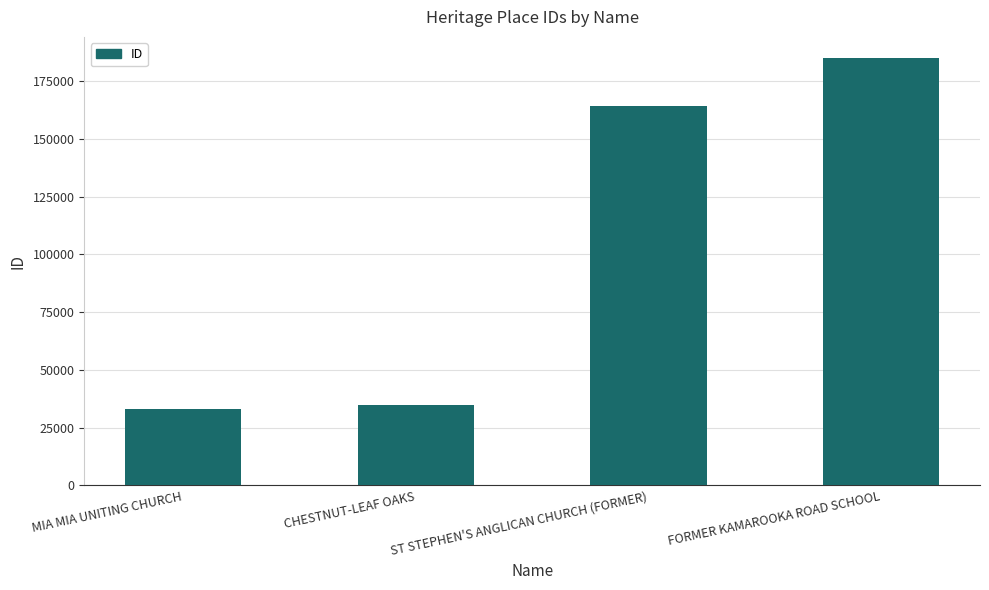

Reading left to right, extract all data points from this chart.

MIA MIA UNITING CHURCH=33021	CHESTNUT-LEAF OAKS=34701	ST STEPHEN'S ANGLICAN CHURCH (FORMER)=164184	FORMER KAMAROOKA ROAD SCHOOL=184954